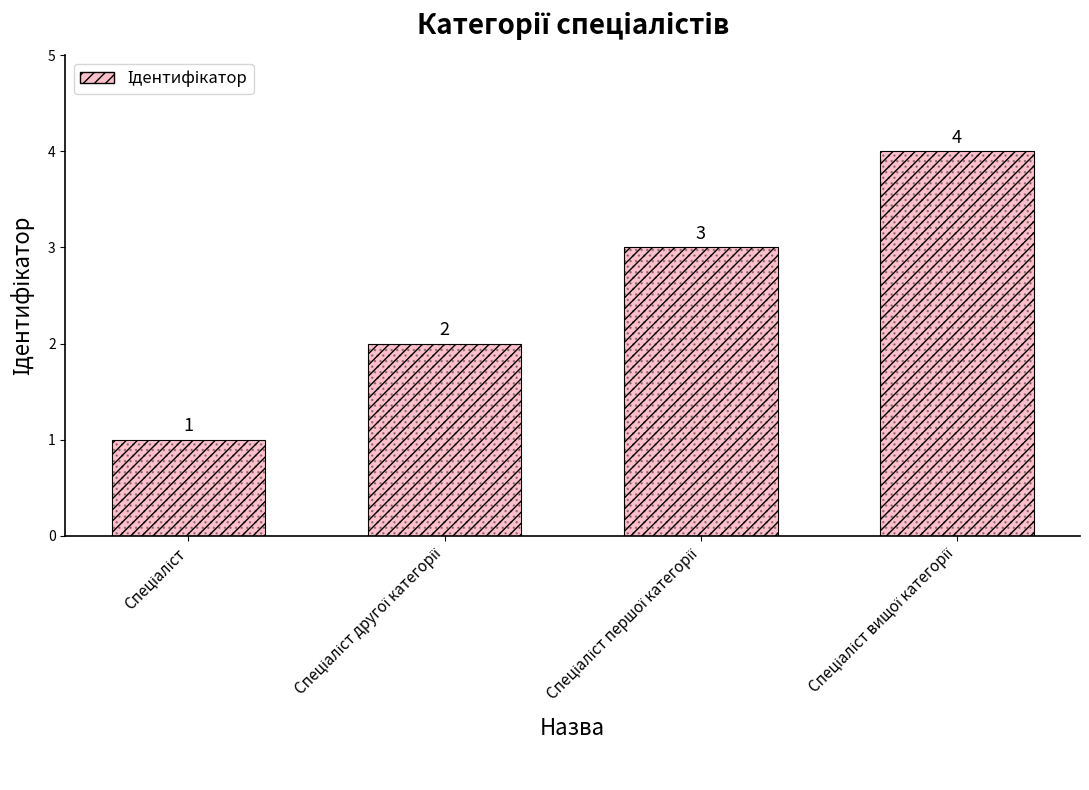

Between Спеціаліст and Спеціаліст першої категорії, which is larger?

Спеціаліст першої категорії